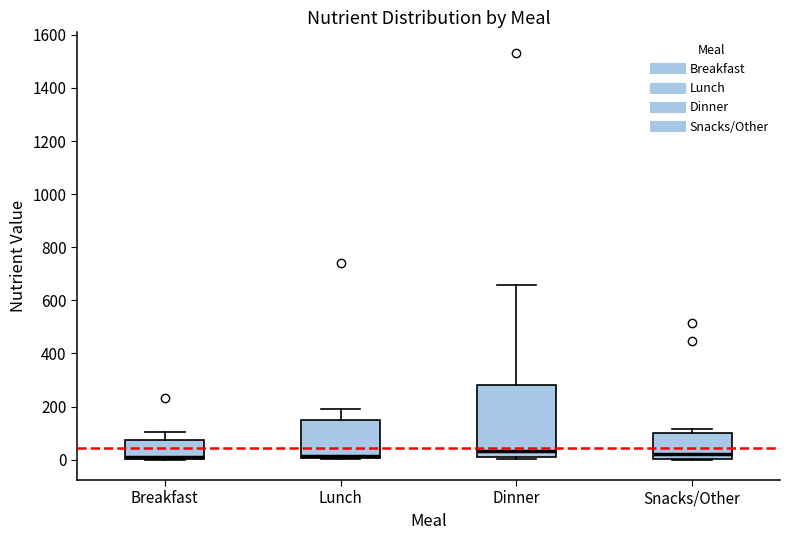

Comparing the boxes themselves (not the whiskers), which one is the tallest?

Dinner